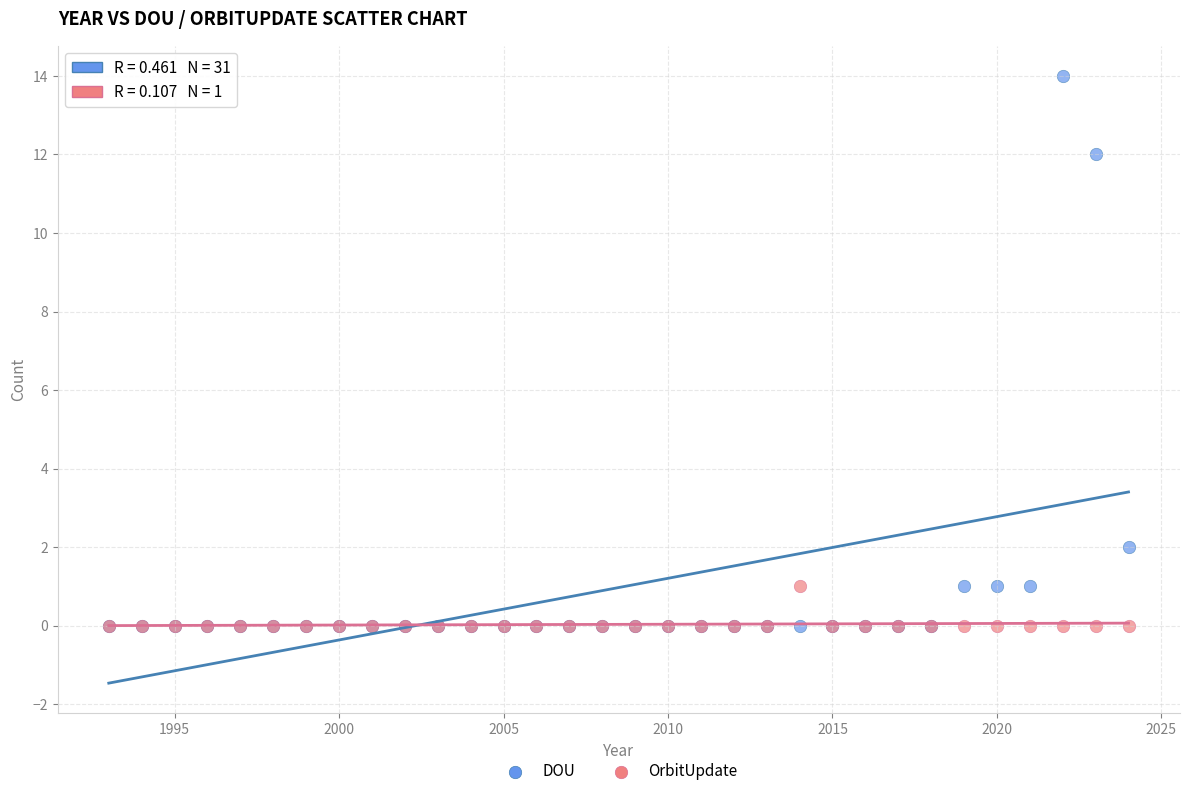

Which series reaches the maximum Y coordinate?

DOU